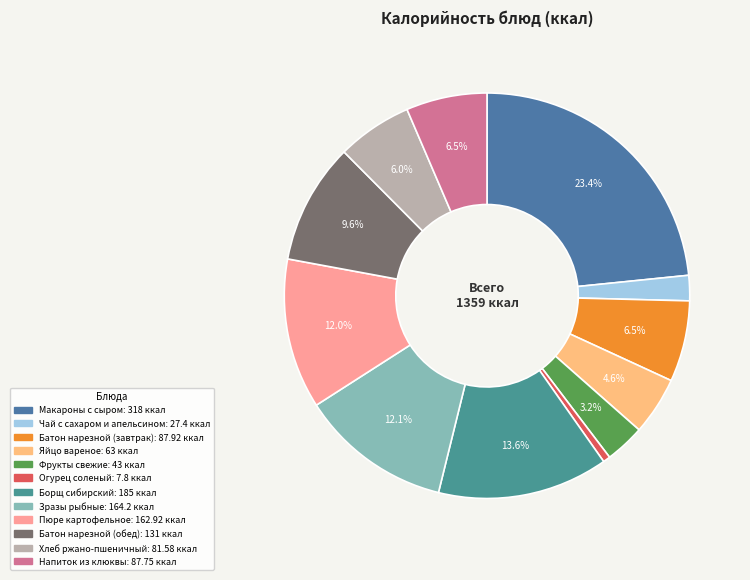

Count the number of slices in the pie.

12